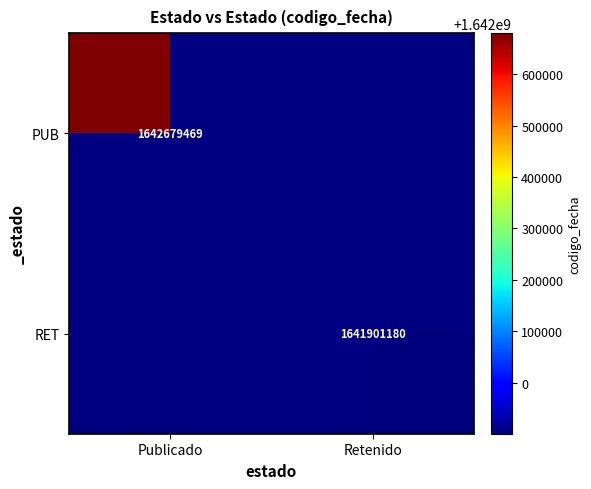

Is it true that RET equals 2684852055 at Retenido?

False